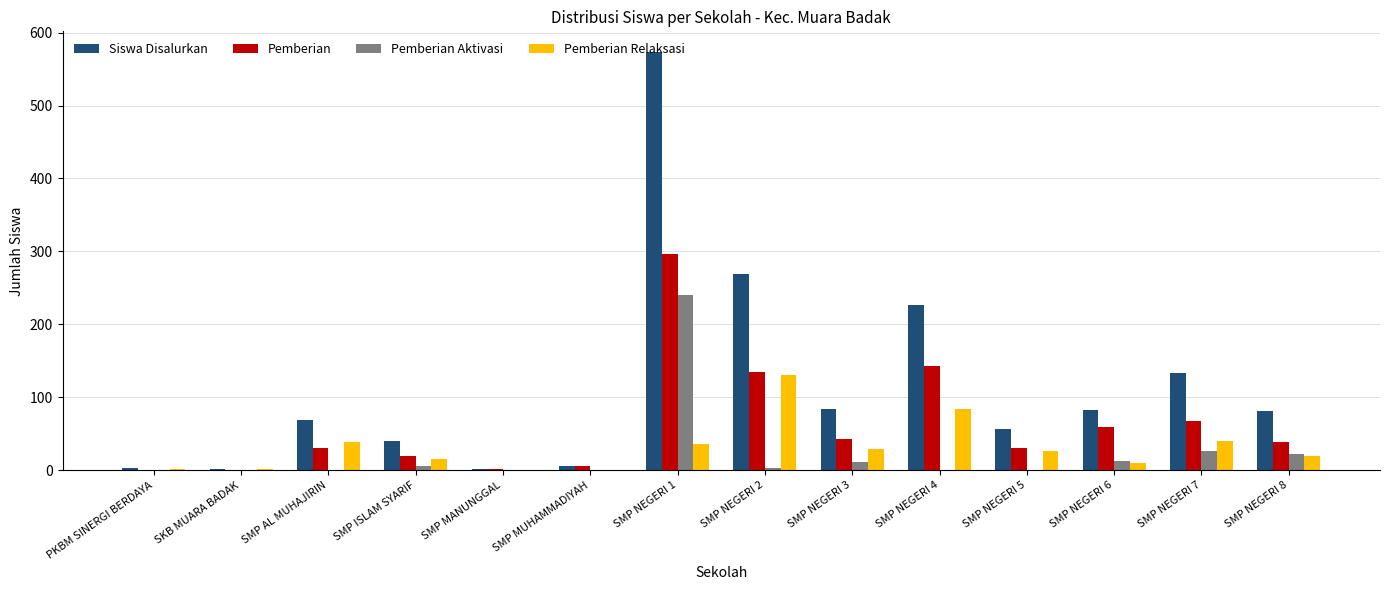

What is the approximate value of Pemberian Relaksasi at SMP AL MUHAJIRIN, to the nearest 10?

40